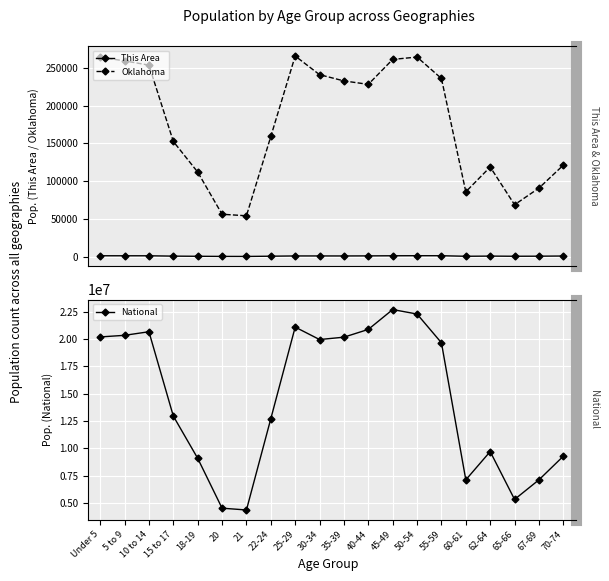

True or false: Oklahoma has a value of 457706 at 50-54.

False